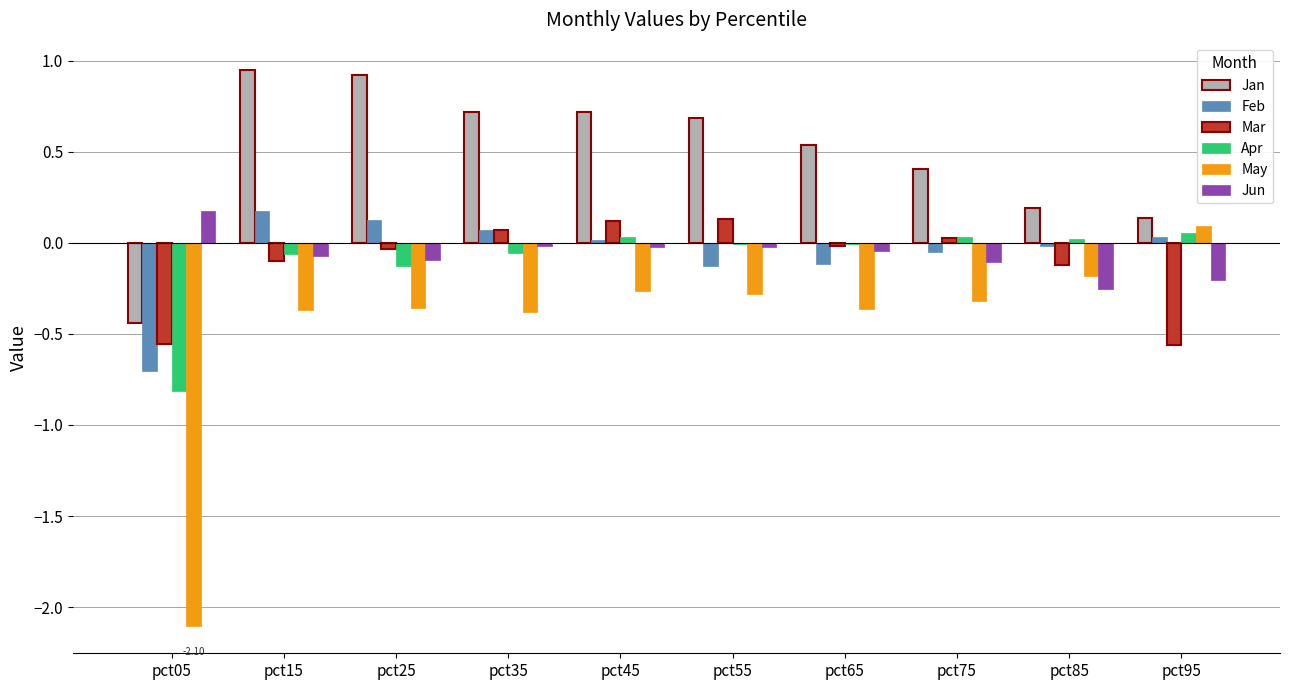

Which series changed the most between pct15 and pct75?

Jan